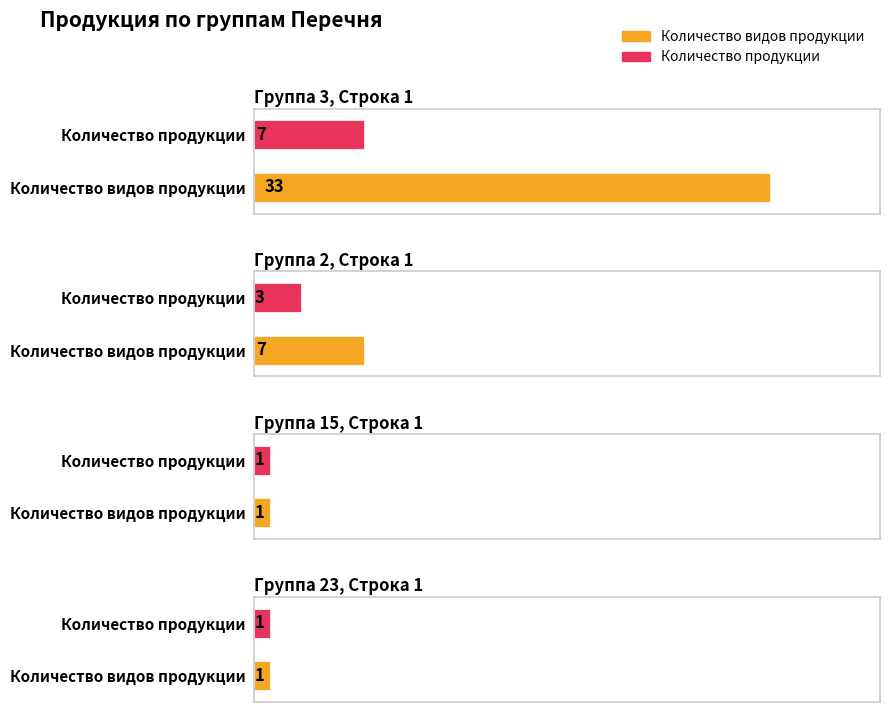

Is the value of Количество продукции at Группа 15, Строка 1 greater than the value of Количество видов продукции at Группа 2, Строка 1?

No